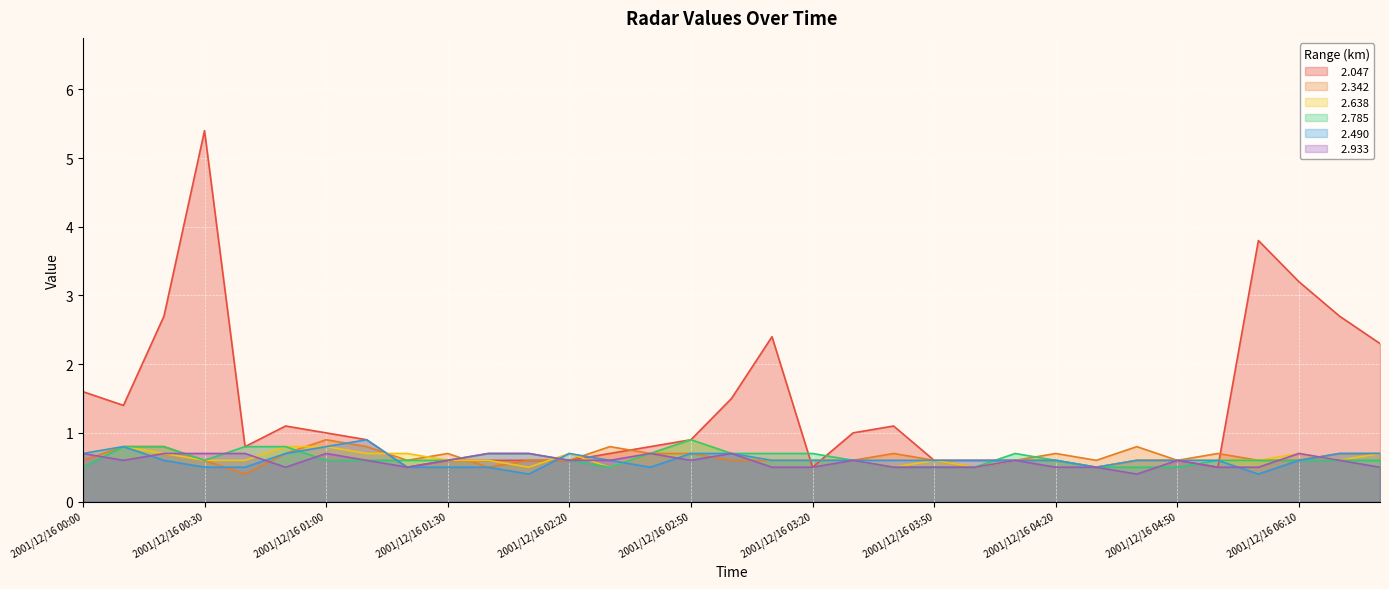

Which label corresponds to the largest value in the chart?

2001/12/16 00:30